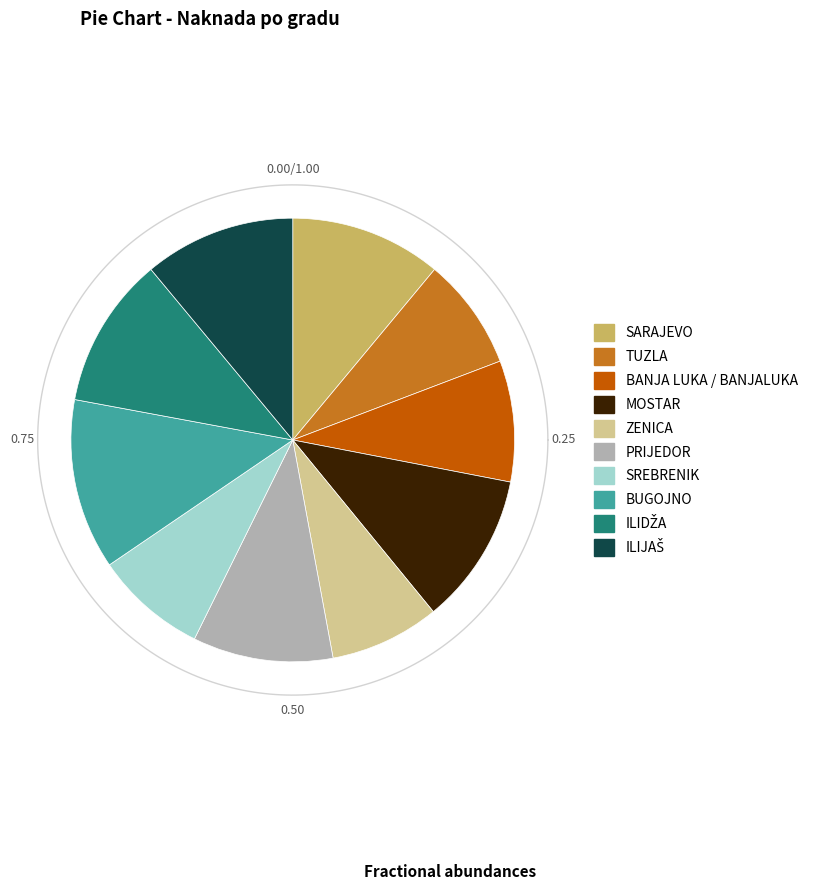

Does any single category account for the majority?

No